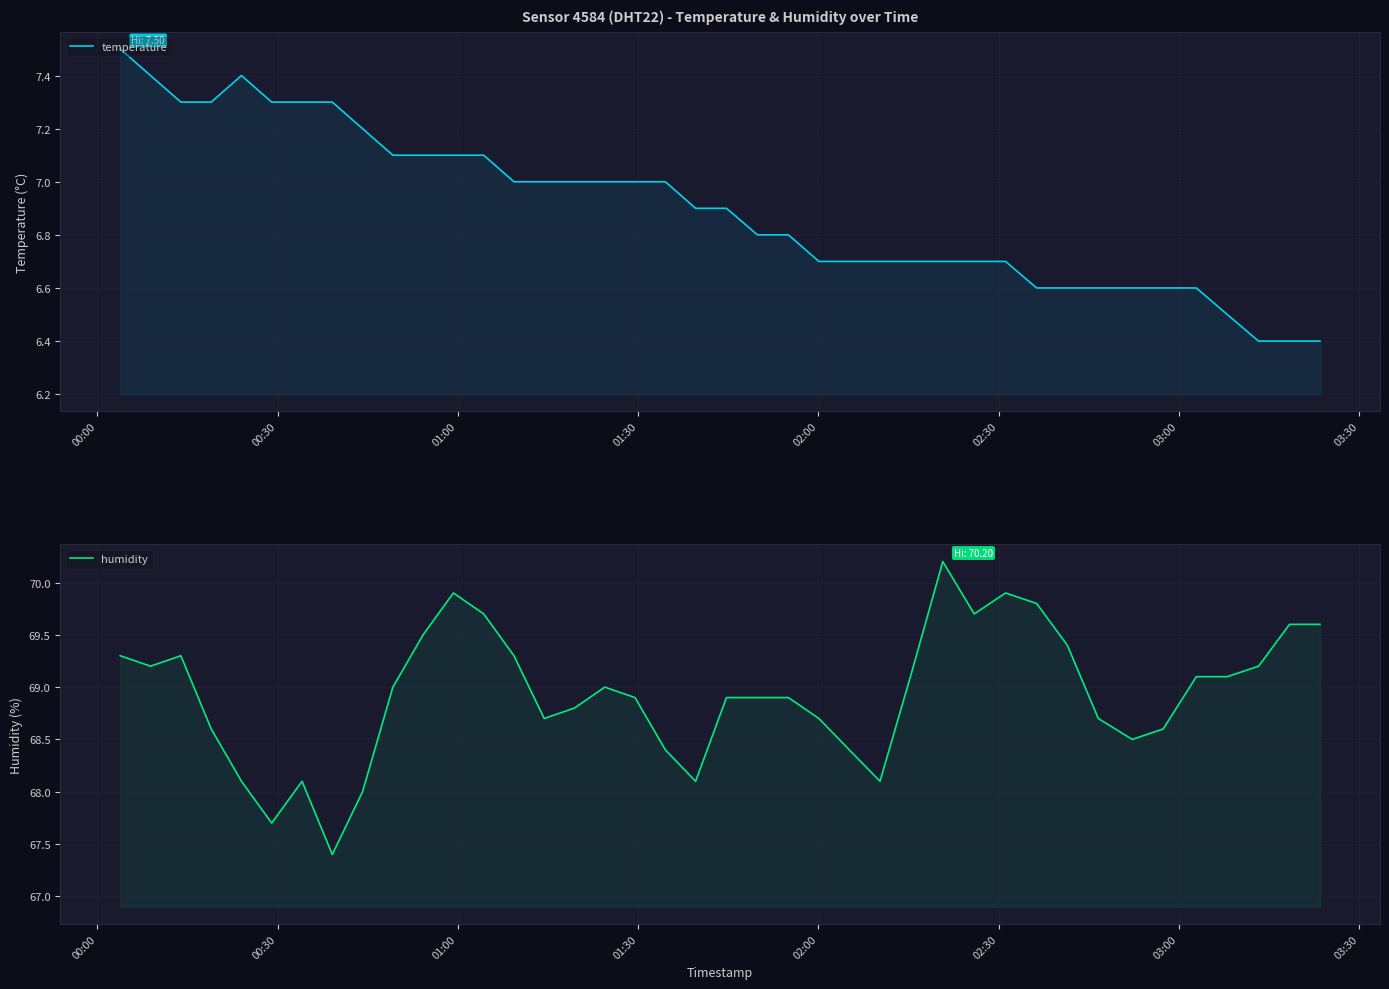

True or false: temperature and humidity cross at least once.

False